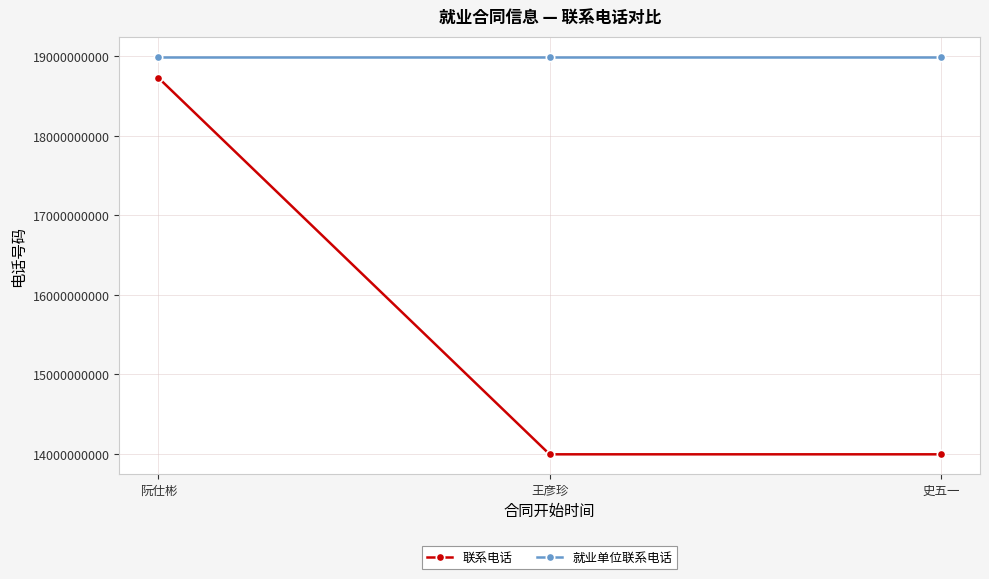

At which category is the sum across all series the highest?

阮仕彬